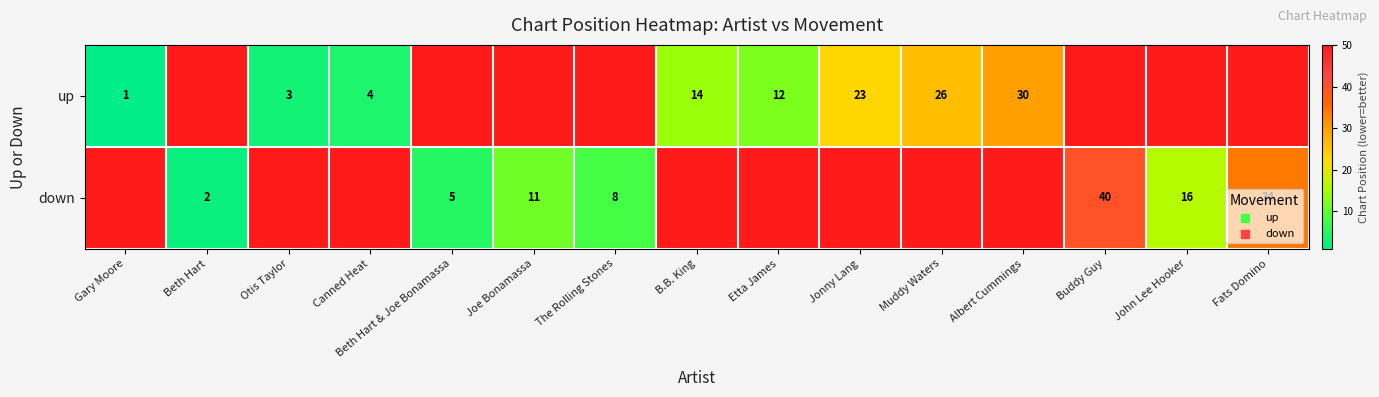

The value of up at Canned Heat is 4. True or false?

True